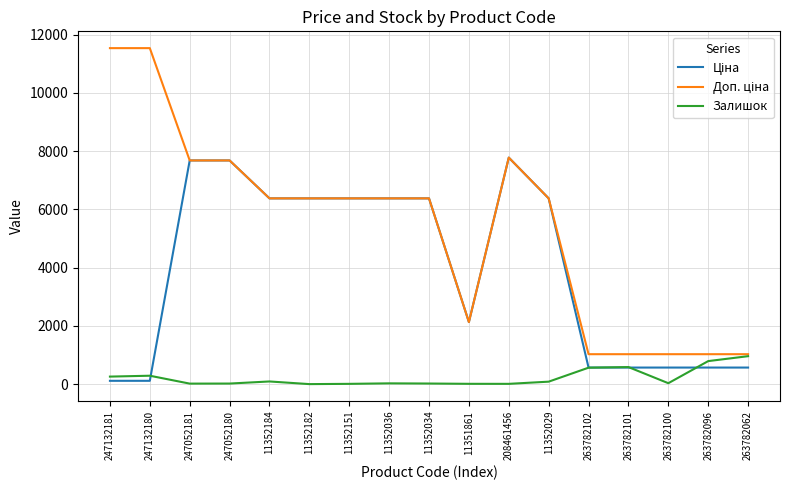

What is the greatest value displayed?

11537.0